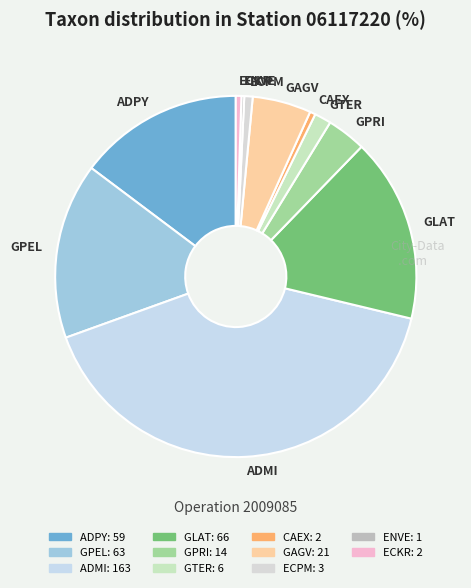

Is there any slice that represents more than half of the pie?

No